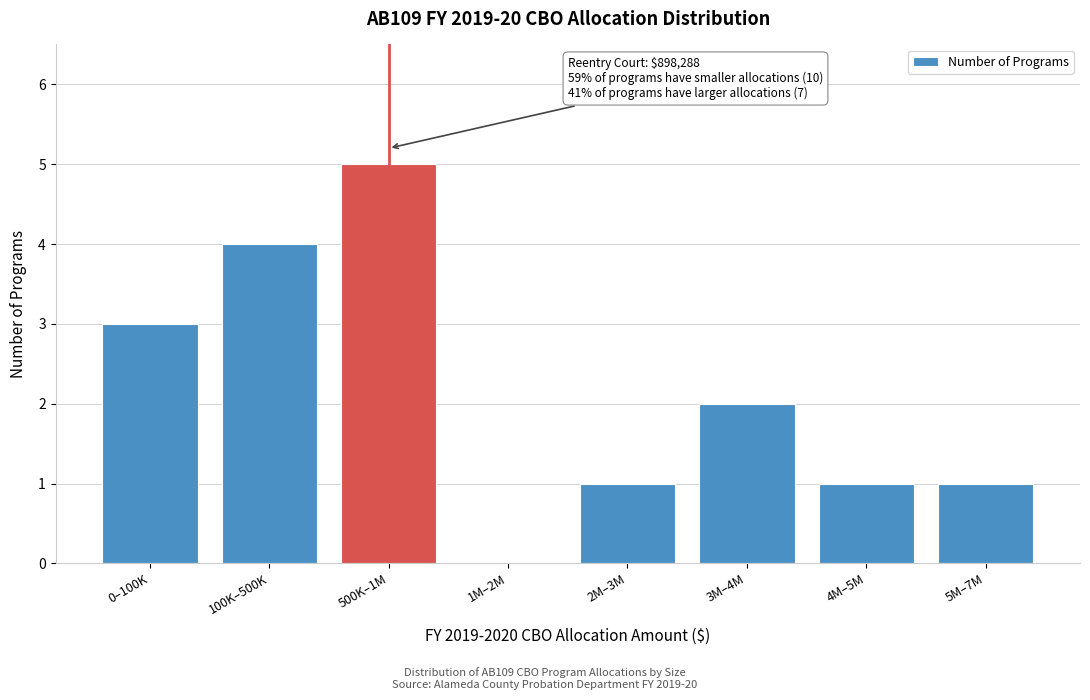

Reading right to left, list all the values displayed in this chart.

5M–7M=1	4M–5M=1	3M–4M=2	2M–3M=1	1M–2M=0	500K–1M=5	100K–500K=4	0–100K=3